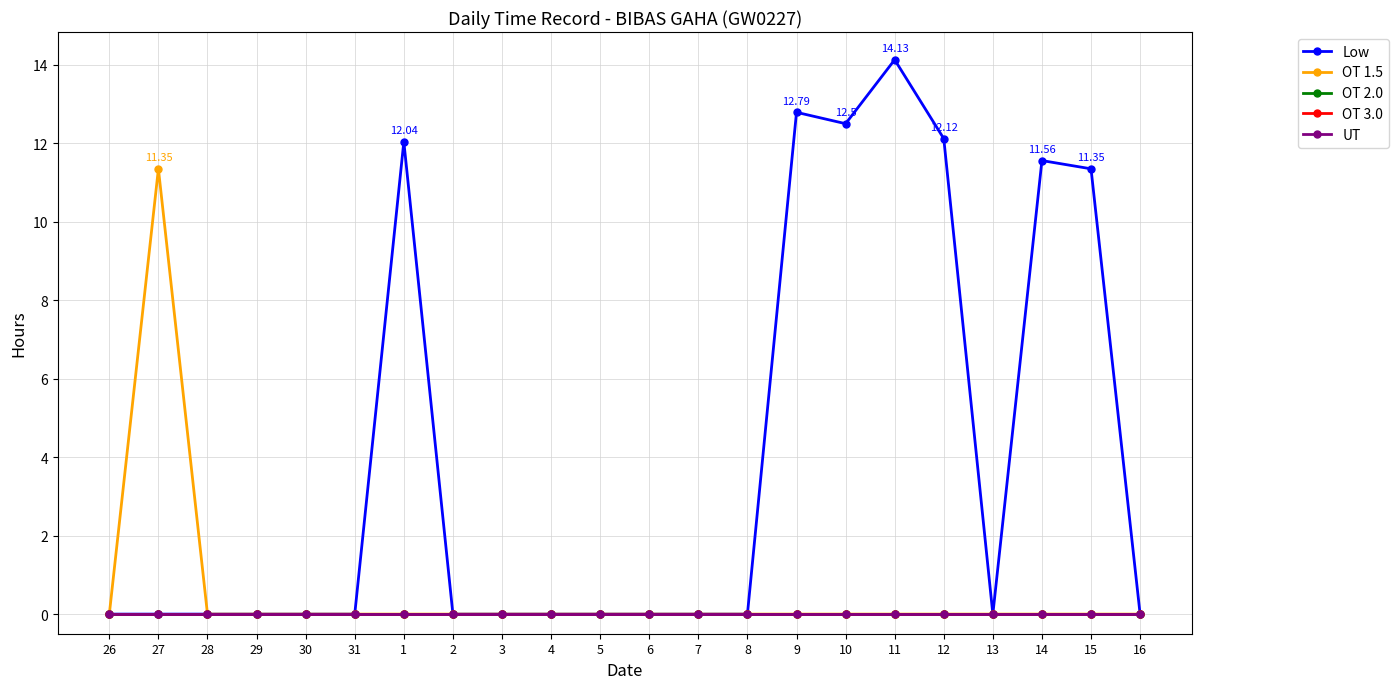

True or false: UT and OT 1.5 cross at least once.

False